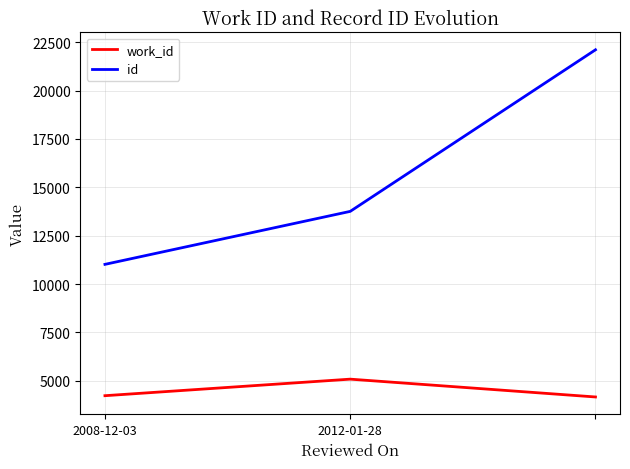

What is the difference between the maximum and minimum values in the work_id series?

921